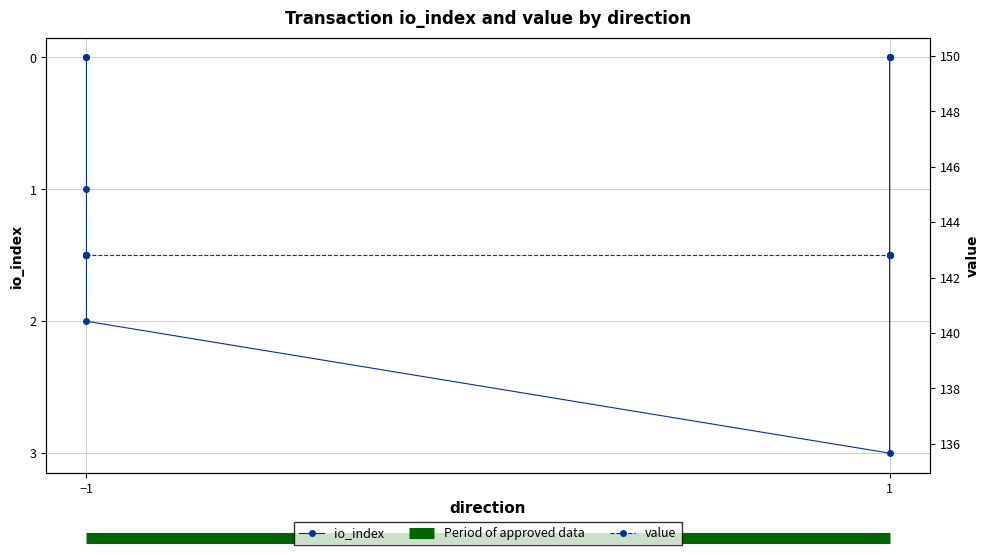

Reading right to left, transcribe all the data shown in this chart.

1=0	1=0	1=0	1=3	-1=2	-1=1	-1=0	-1=0